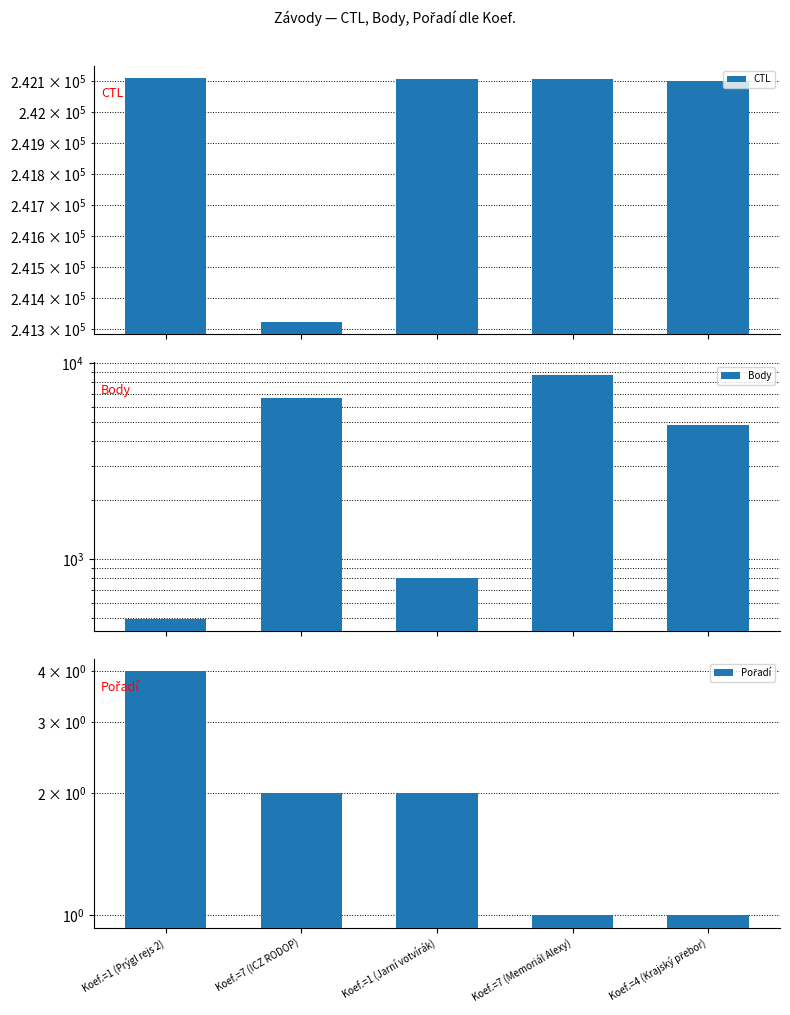

True or false: Pořadí has a value of 1 at Koef.=7 (Memoriál Alexy).

True